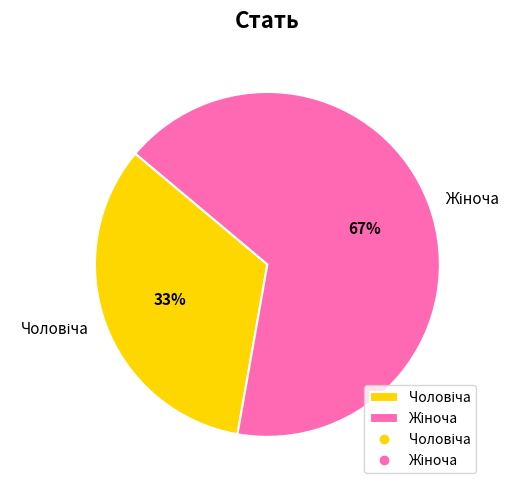

To the nearest percent, what is the average slice percentage?

50%